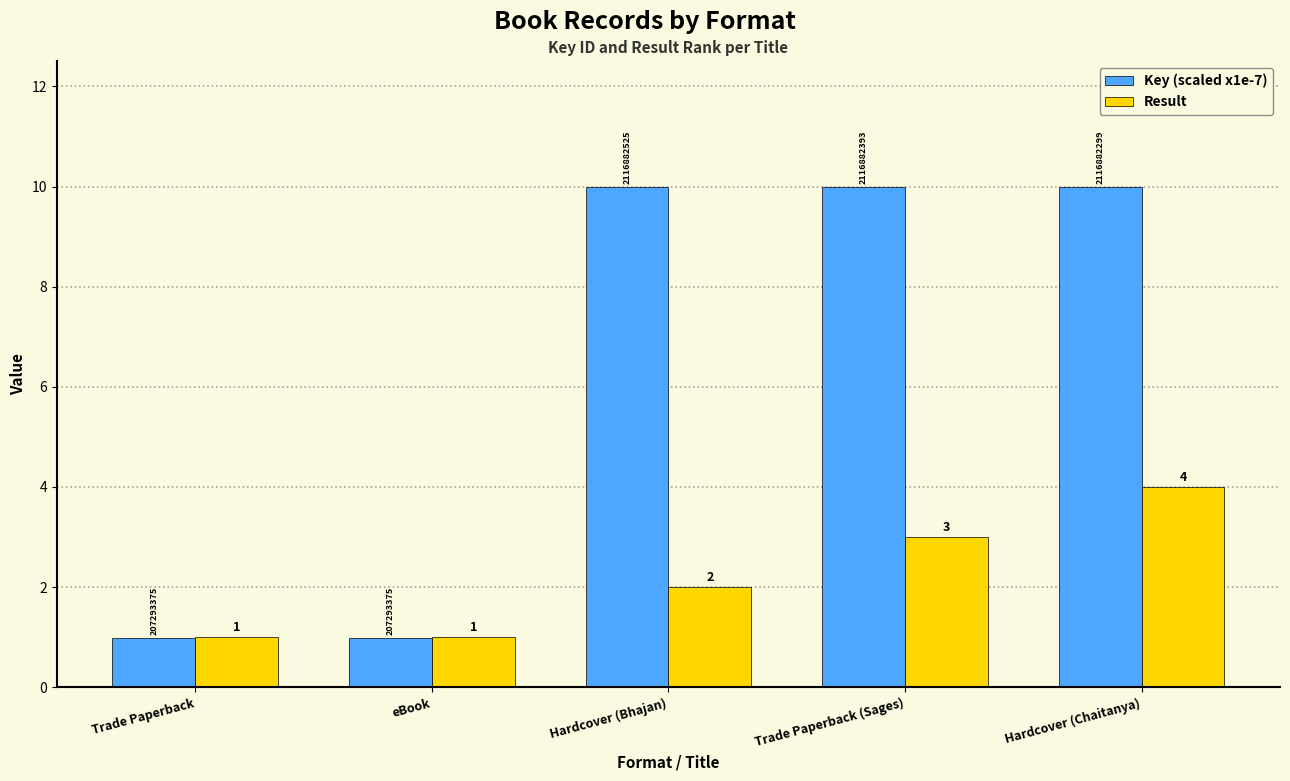

What is the minimum value for Result?

1.0